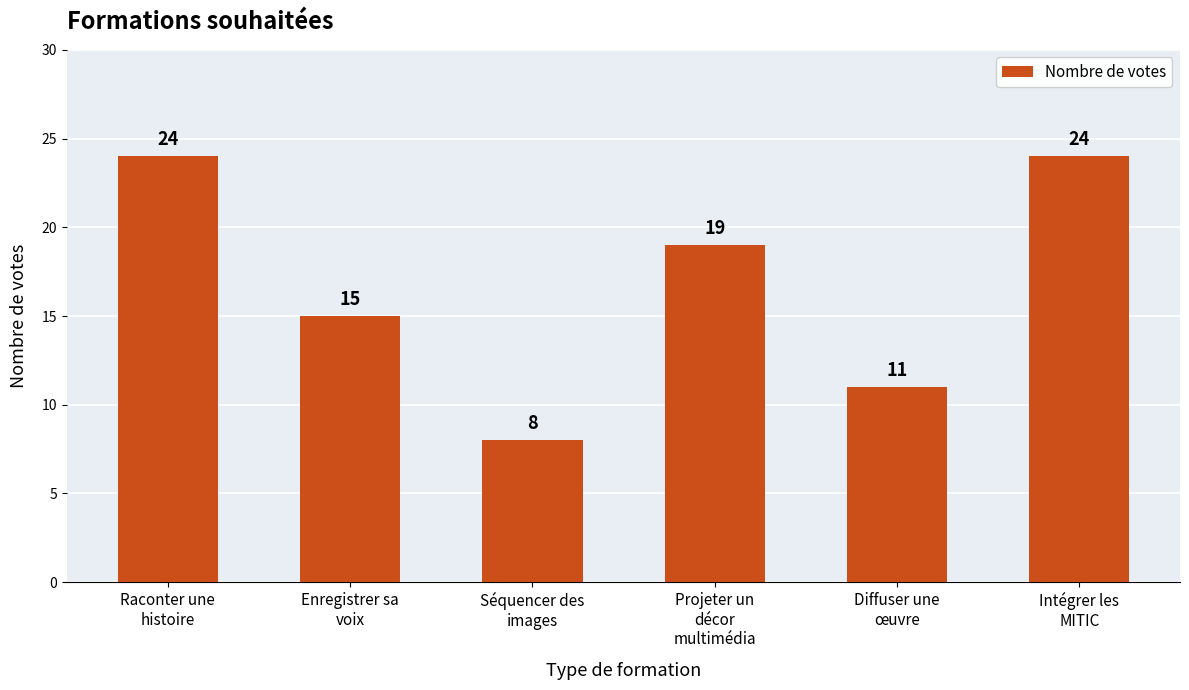

What is the smallest value displayed?

8